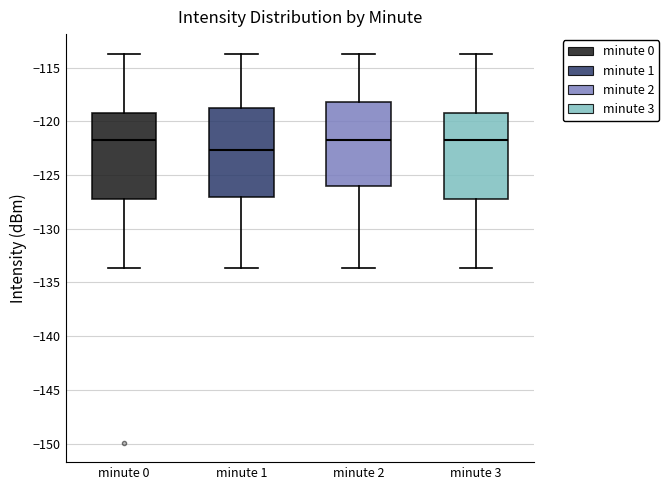

Reading left to right, transcribe this box plot: for each box, give where its median line is, the range the box spans, and where its two whiskers end, as read against the y-axis. The values are not printed on the chart, so give them approximately, as read against the axis.

minute 0: median -121.5, box -127.0 to -119.0, whiskers -133.5 to -113.5
minute 1: median -122.5, box -127.0 to -118.5, whiskers -133.5 to -113.5
minute 2: median -121.5, box -126.0 to -118.0, whiskers -133.5 to -113.5
minute 3: median -121.5, box -127.0 to -119.0, whiskers -133.5 to -113.5